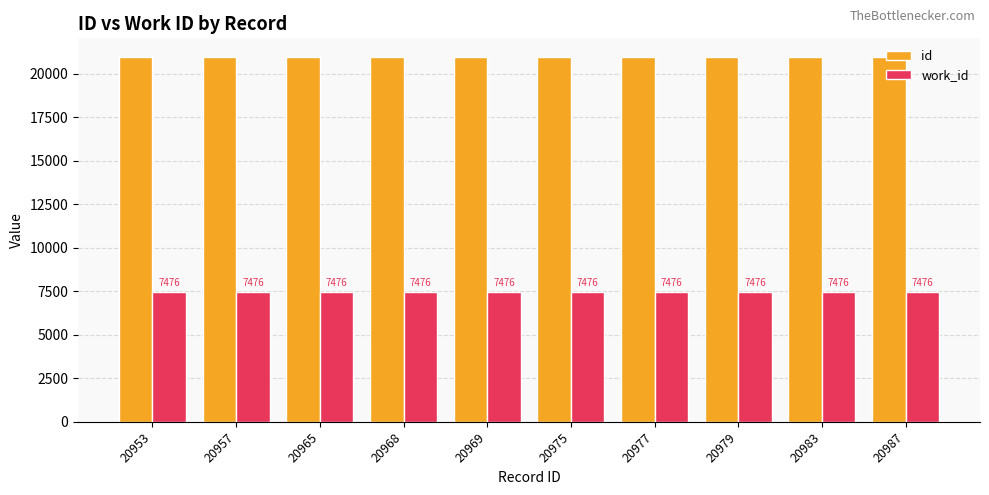

Rank the series by their average value, from lowest to highest.

work_id, id